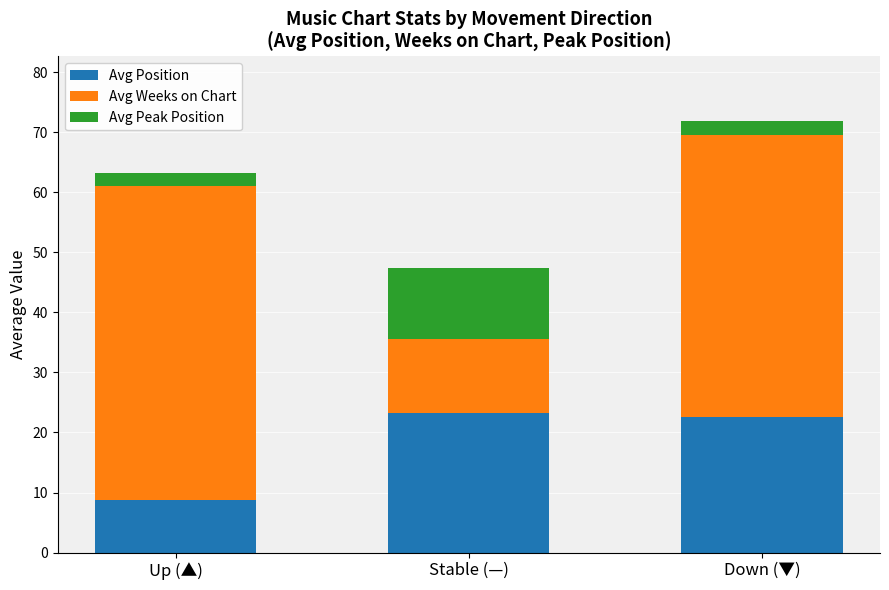

What is the average value of the Avg Position series?

18.2